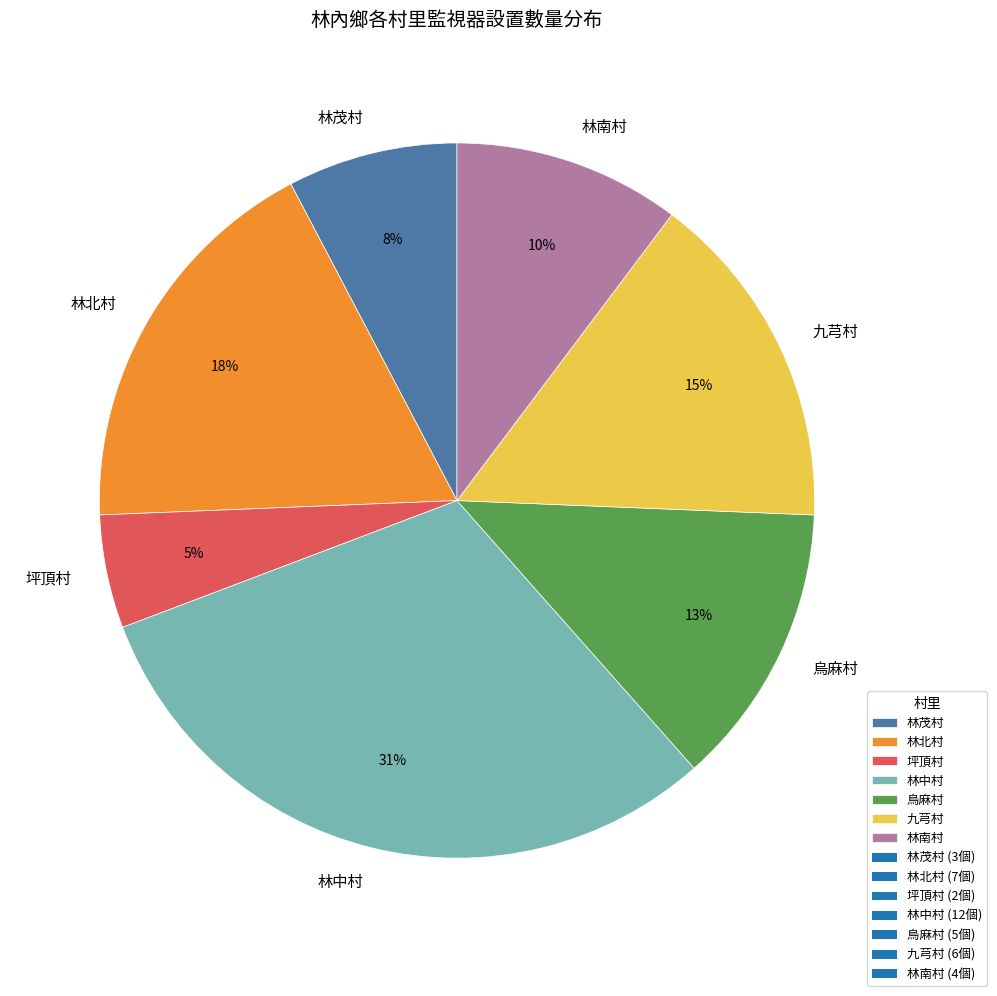

Is the sum of 烏麻村 and 九芎村 greater than half?

No